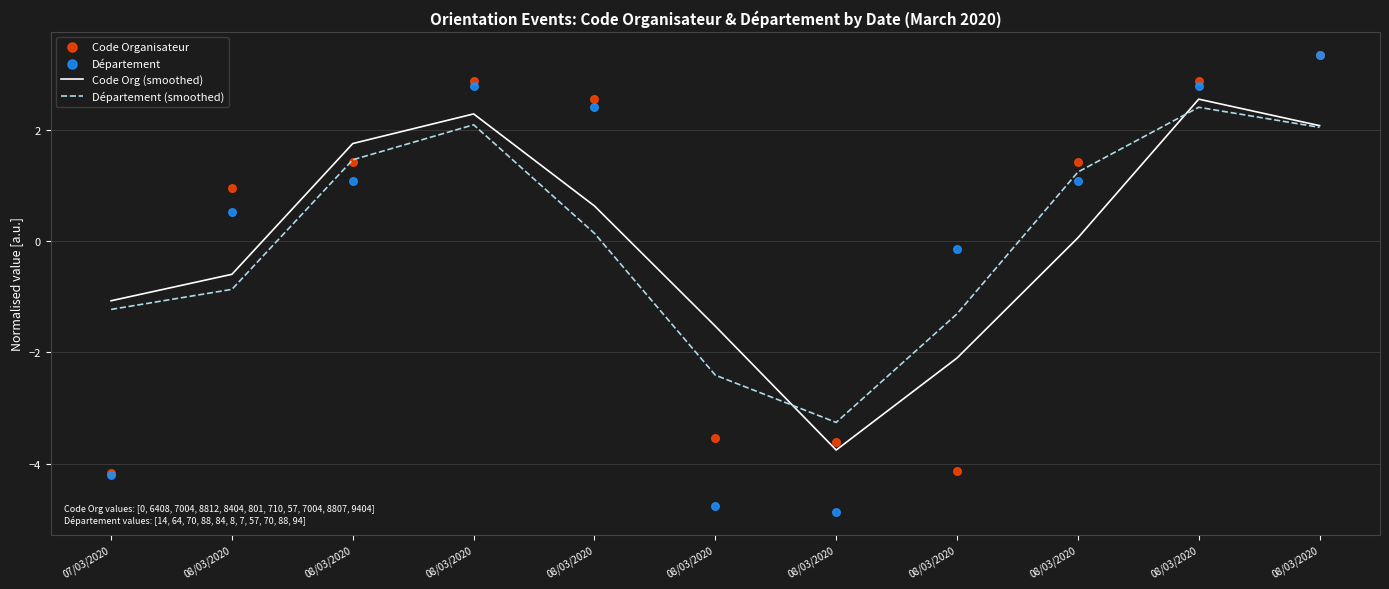

At how many categories does at least one series exceed -1?

8